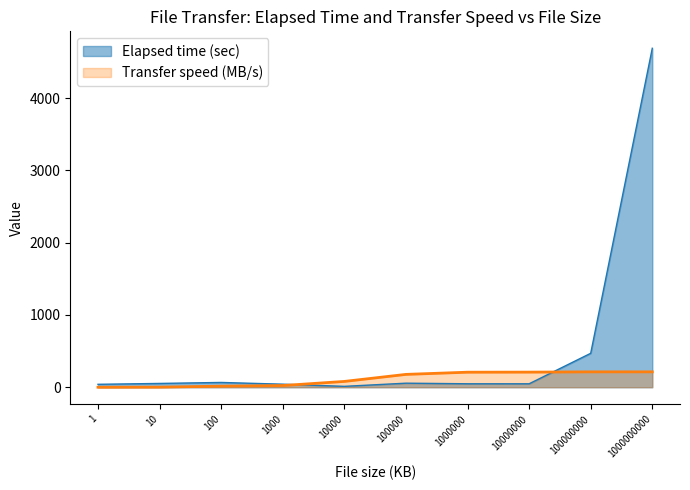

True or false: Elapsed time (sec) has a value of 56.2 at 100000.

True